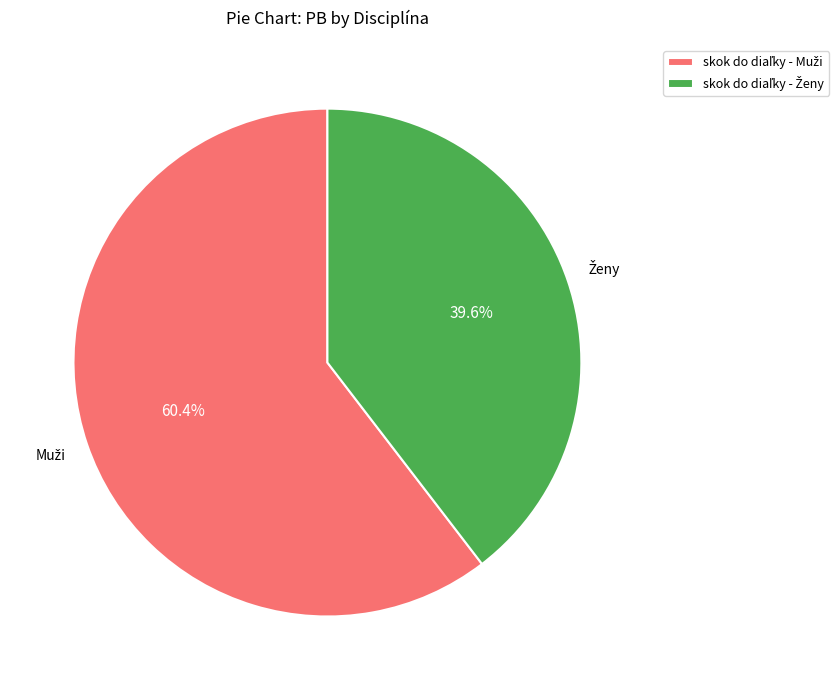

Is there a majority slice in this chart?

Yes